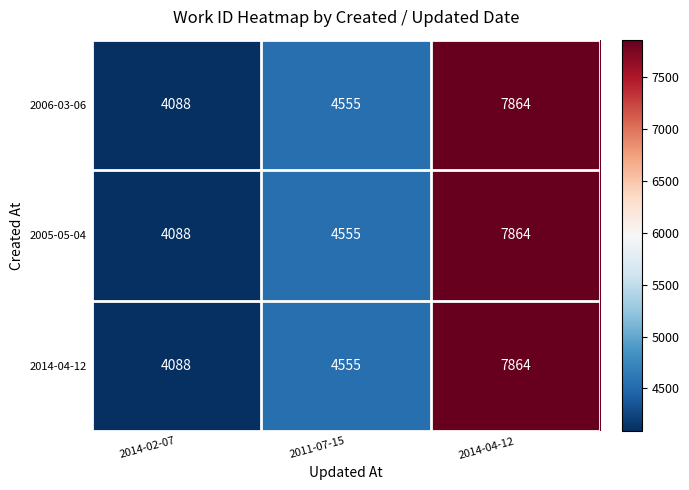

How many distinct data groups are displayed?

3